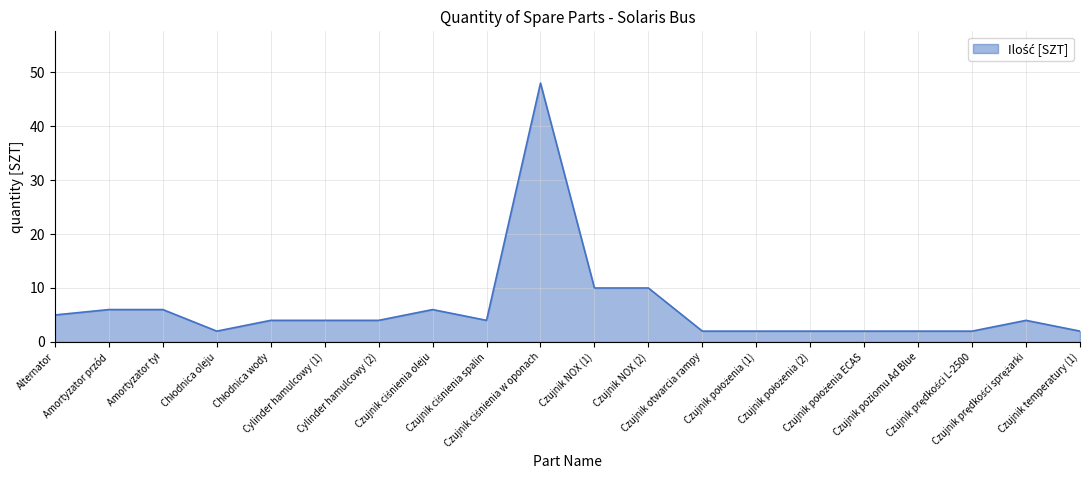

What is the difference between the maximum and minimum values?

46